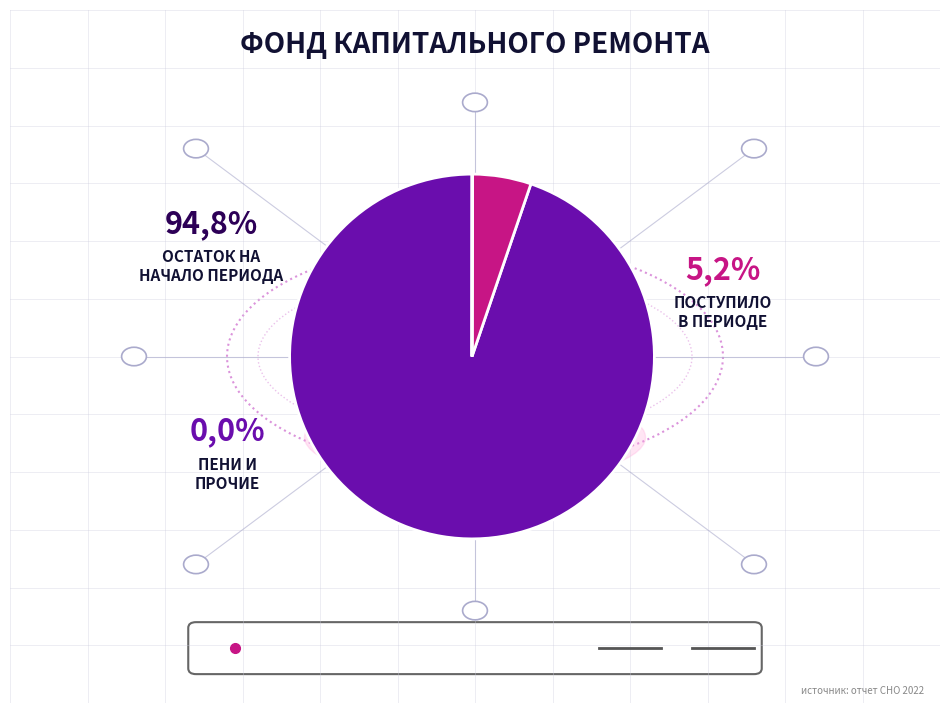

Is there any slice that represents more than half of the pie?

Yes